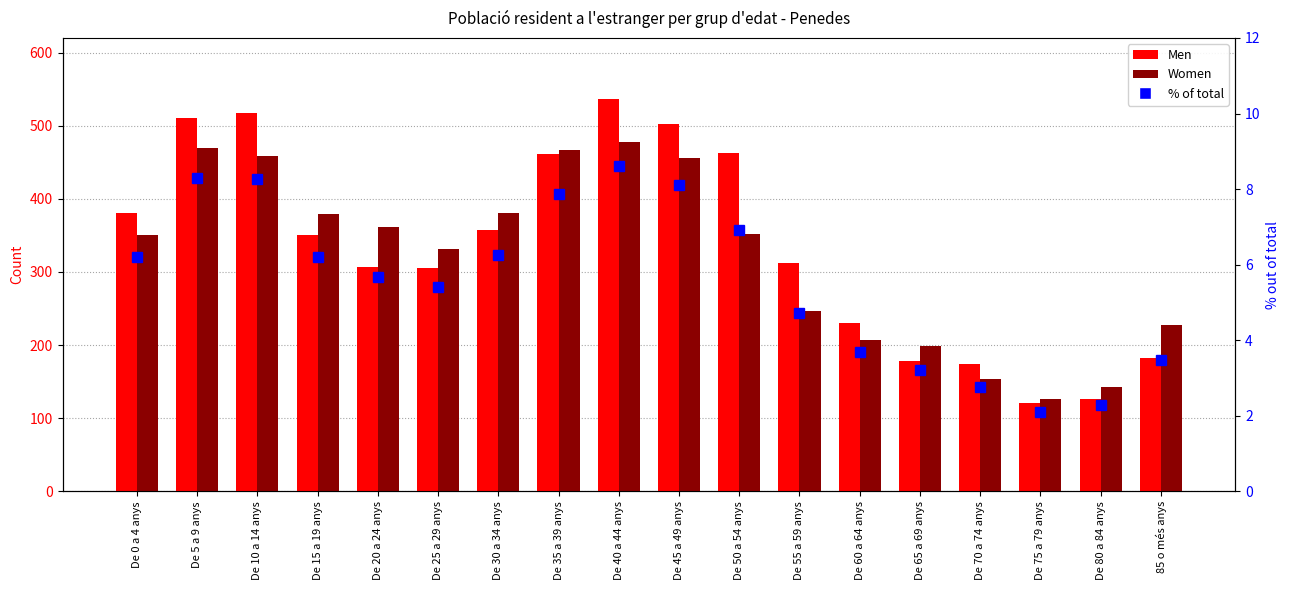

What is the highest value of the Women series?

478.0